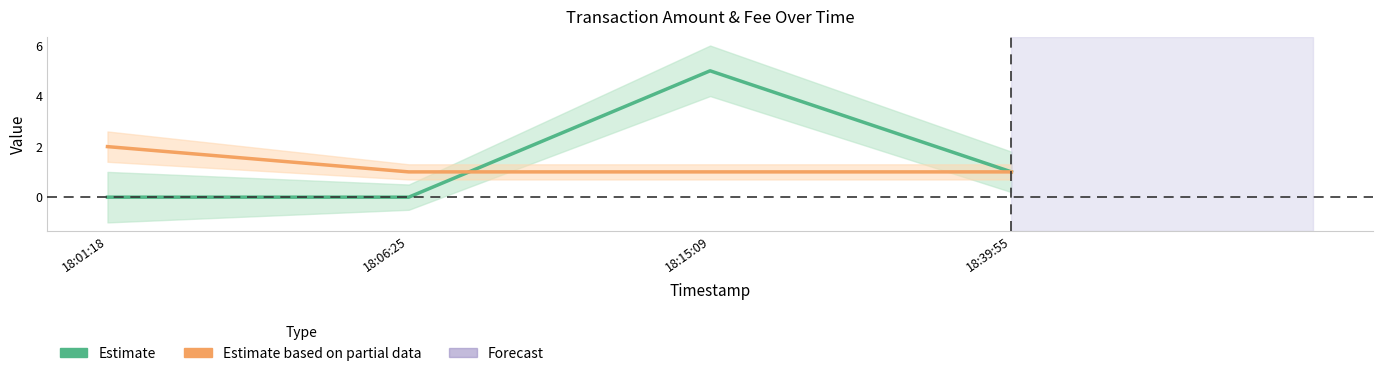

At which label is Amount_lower closest to 1?

2017-06-26 18:39:55